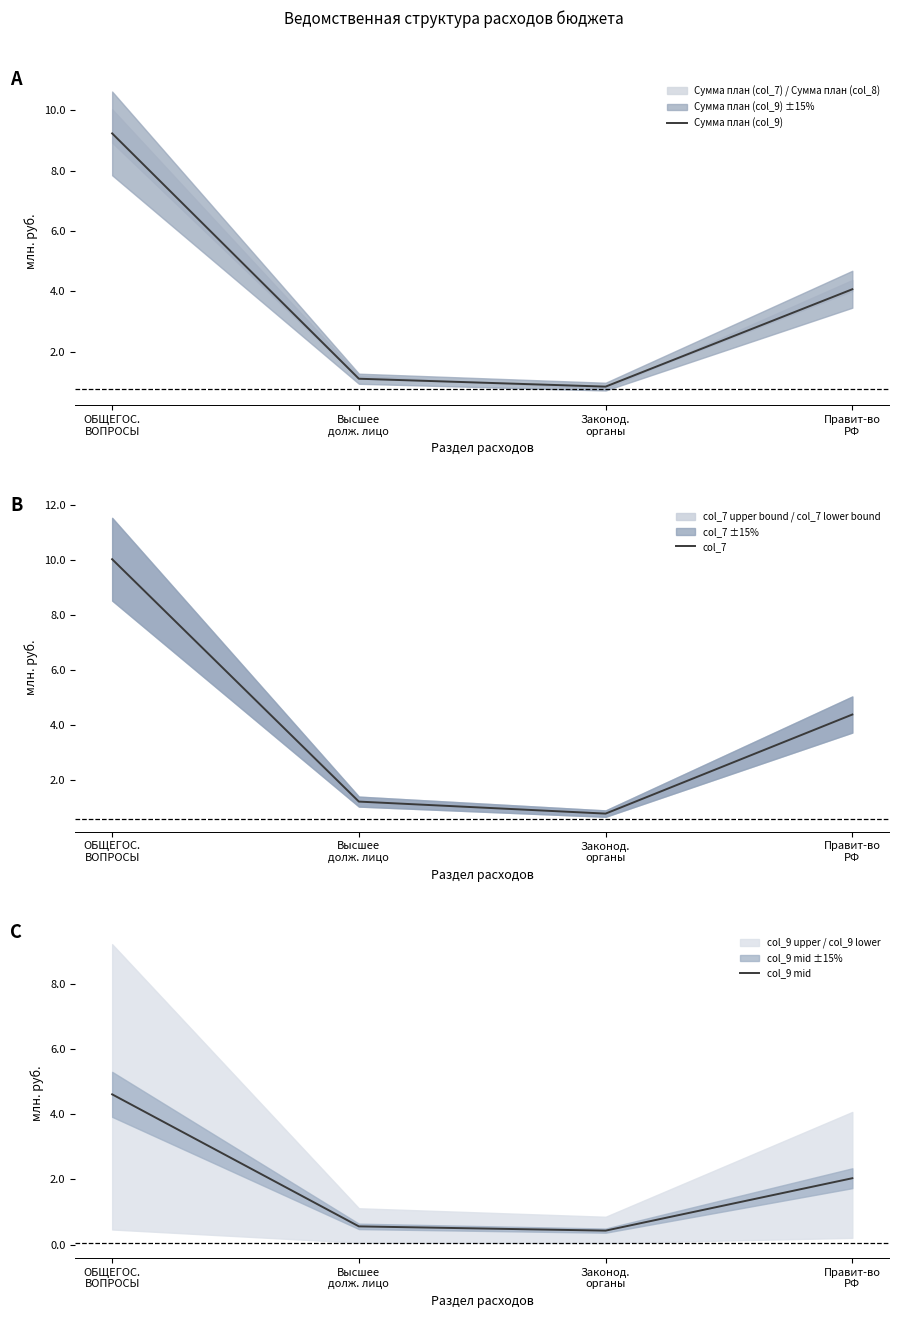

True or false: Сумма план (col_9) and col_9 mid cross at least once.

False